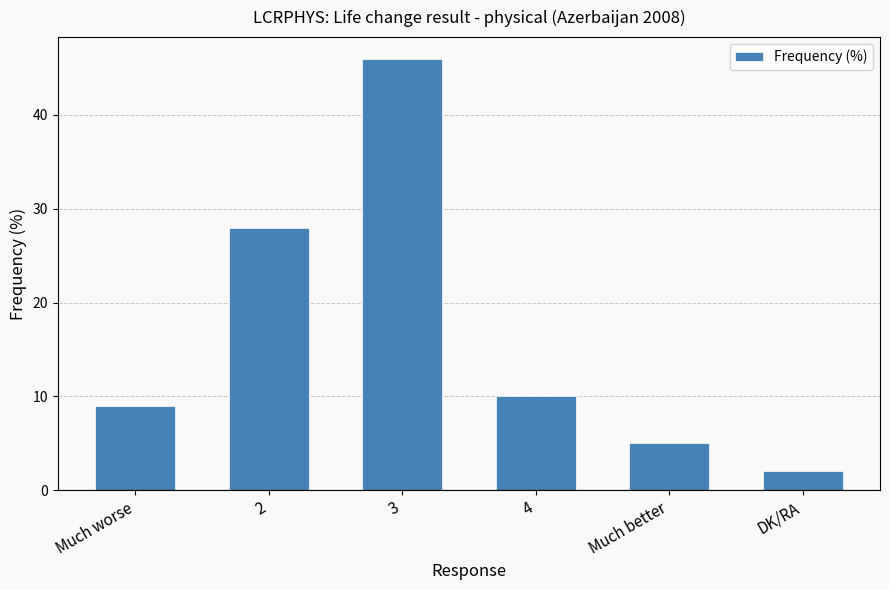

At which label is the value closest to 24?

2